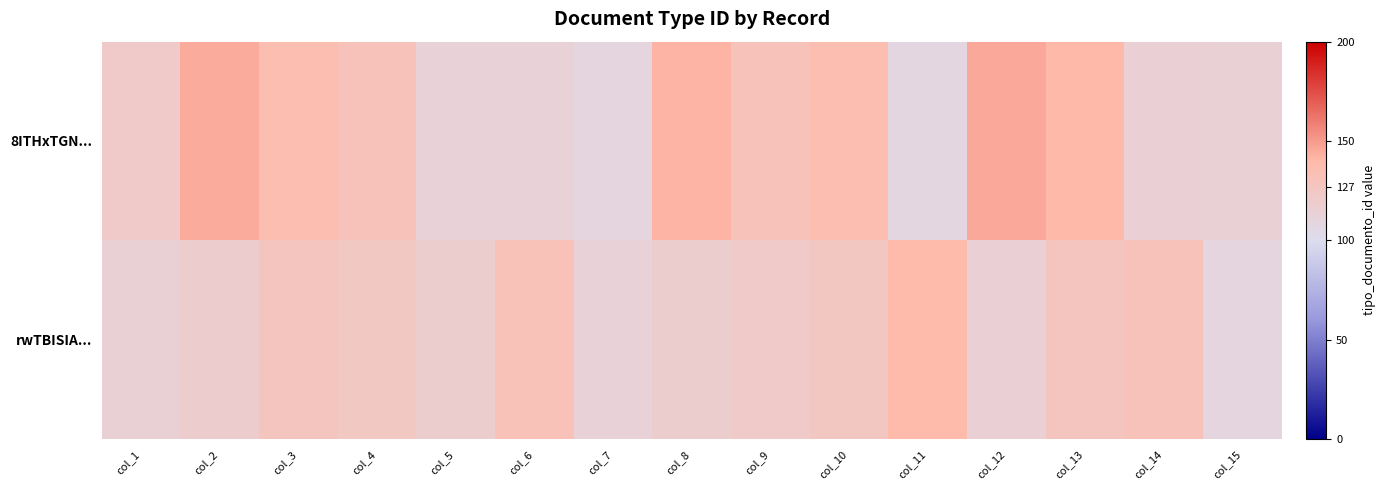

What is the spread (max minus min) of values at col_11?

30.6